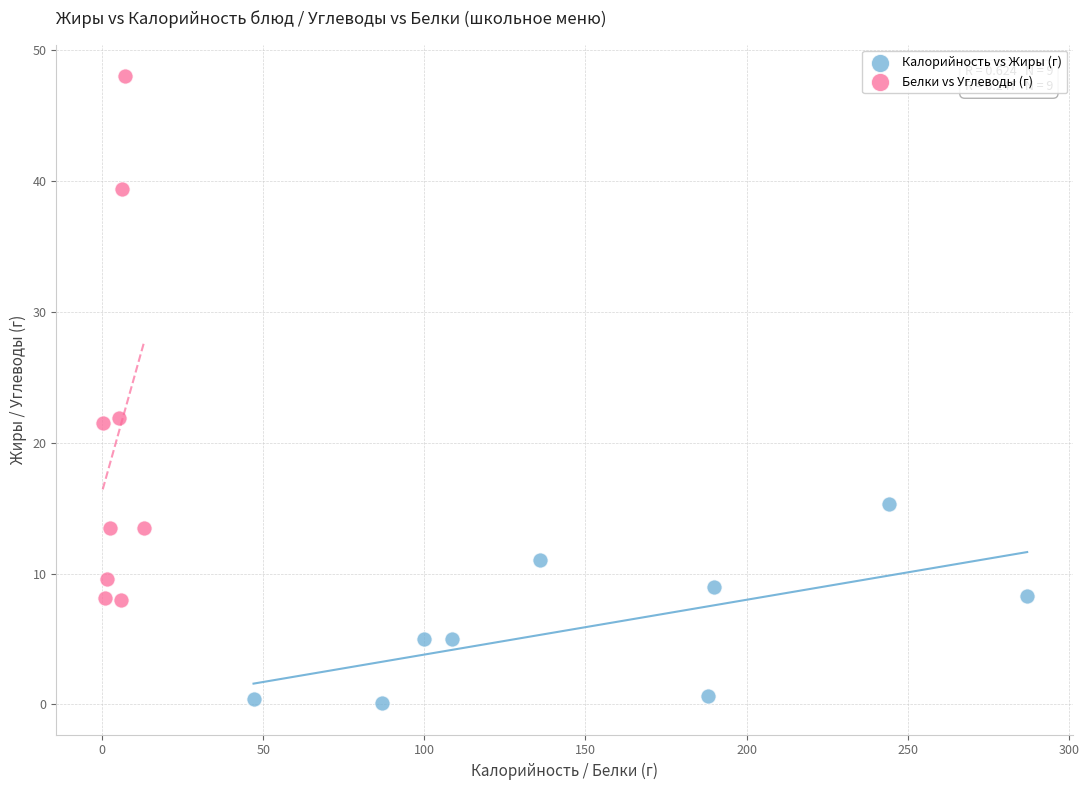

What are all the series names shown in the legend?

Калорийность vs Жиры (г), Белки vs Углеводы (г)